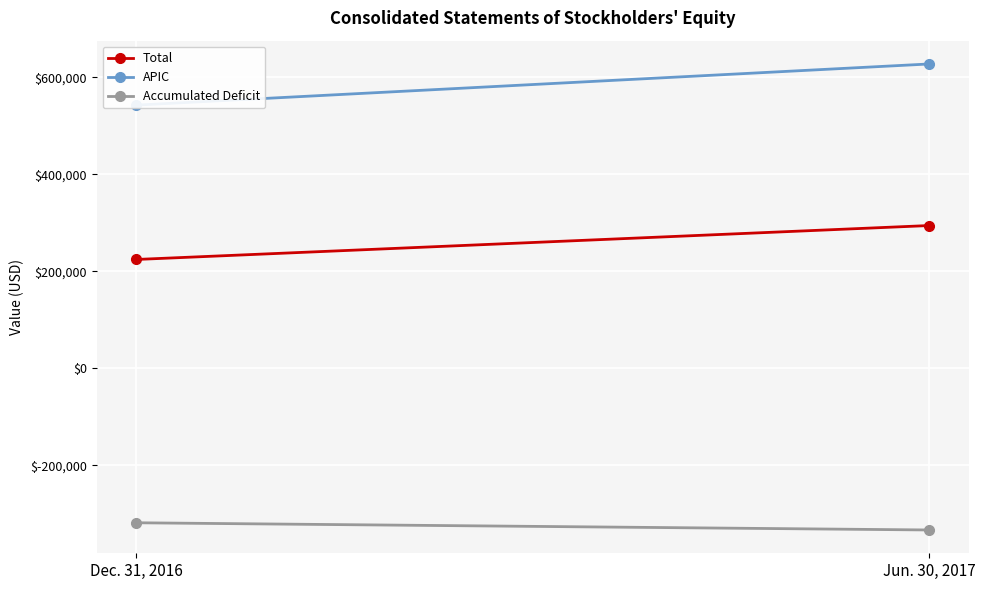

How many series are shown in this chart?

3